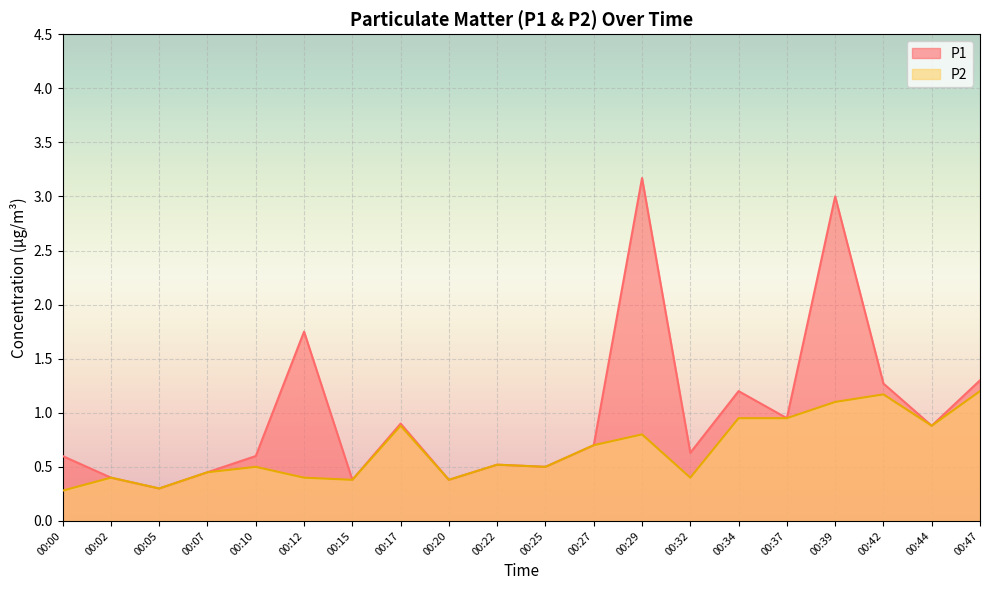

What is the value of the P1 point at the 8th from the left?

0.9